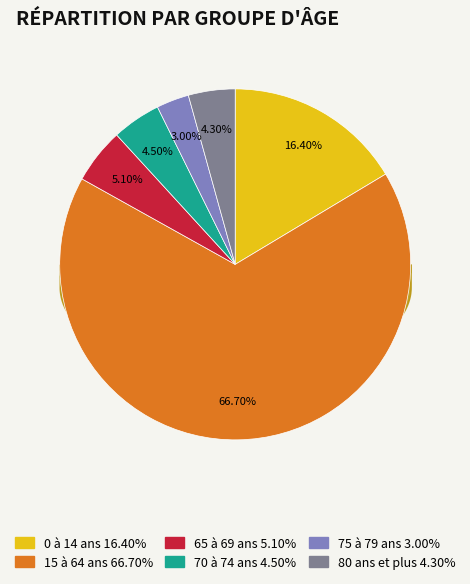

To the nearest percent, what is the combined percentage of 15 à 64 ans and 75 à 79 ans?

70%